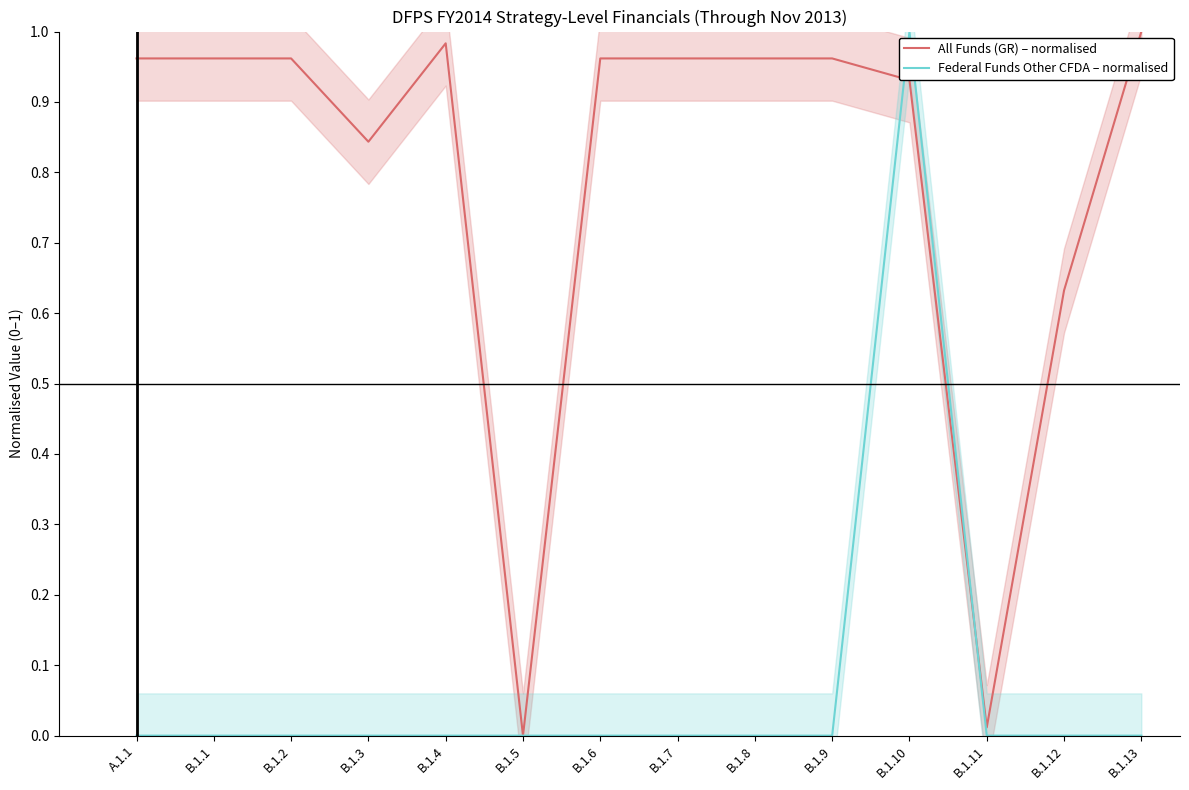

How many data points does each series have?

14